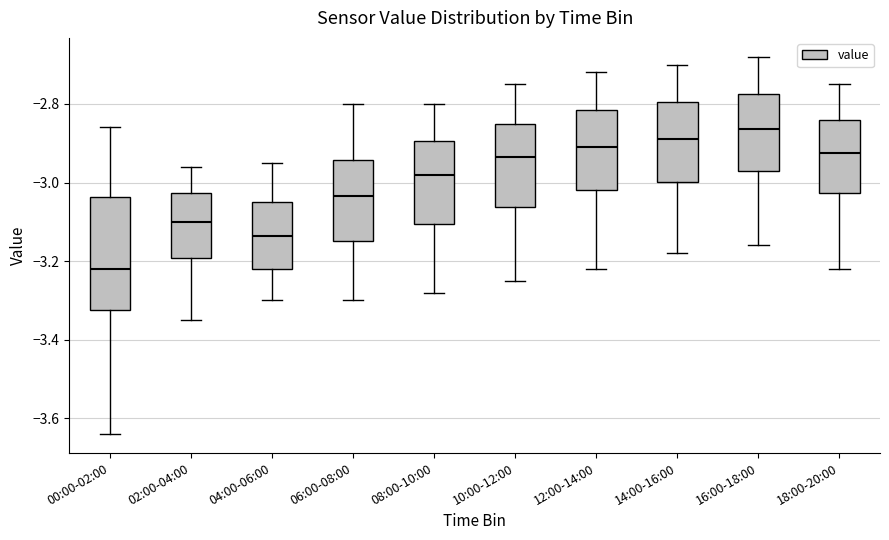

Reading left to right, transcribe this box plot: for each box, give where its median line is, the range the box spans, and where its two whiskers end, as read against the y-axis. The values are not printed on the chart, so give them approximately, as read against the axis.

00:00-02:00: median -3.22, box -3.32 to -3.04, whiskers -3.64 to -2.86
02:00-04:00: median -3.10, box -3.20 to -3.02, whiskers -3.34 to -2.96
04:00-06:00: median -3.14, box -3.22 to -3.04, whiskers -3.30 to -2.94
06:00-08:00: median -3.04, box -3.14 to -2.94, whiskers -3.30 to -2.80
08:00-10:00: median -2.98, box -3.10 to -2.90, whiskers -3.28 to -2.80
10:00-12:00: median -2.94, box -3.06 to -2.84, whiskers -3.24 to -2.74
12:00-14:00: median -2.90, box -3.02 to -2.82, whiskers -3.22 to -2.72
14:00-16:00: median -2.88, box -3.00 to -2.80, whiskers -3.18 to -2.70
16:00-18:00: median -2.86, box -2.96 to -2.78, whiskers -3.16 to -2.68
18:00-20:00: median -2.92, box -3.02 to -2.84, whiskers -3.22 to -2.74